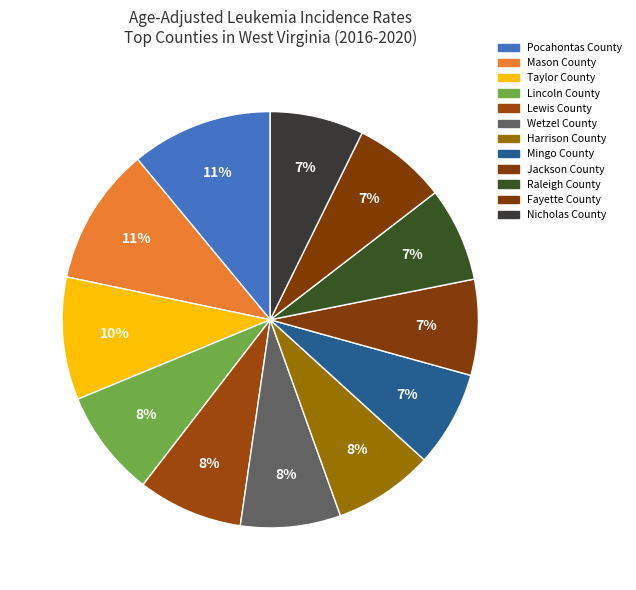

Count the number of slices in the pie.

12